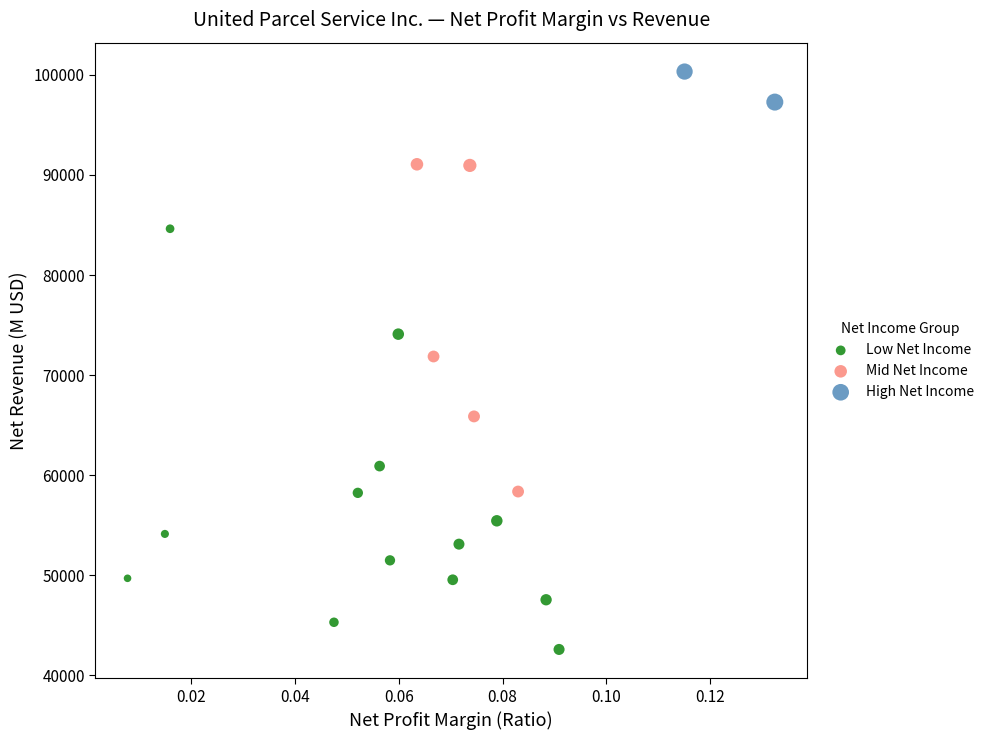

Which series reaches the maximum Y coordinate?

High Net Income